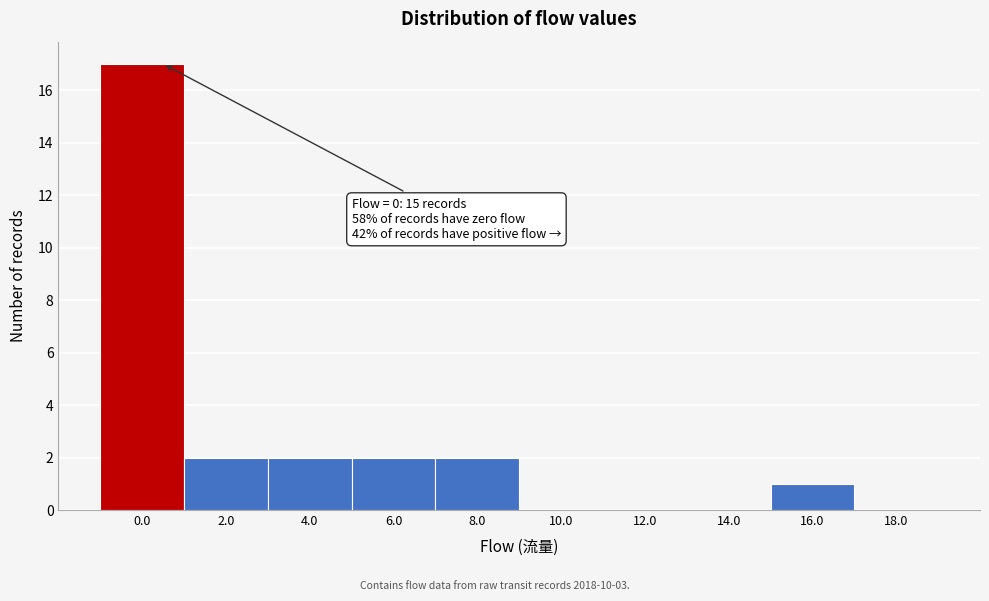

Reading right to left, transcribe all the data shown in this chart.

18.0=0	16.0=1	14.0=0	12.0=0	10.0=0	8.0=2	6.0=2	4.0=2	2.0=2	0.0=17